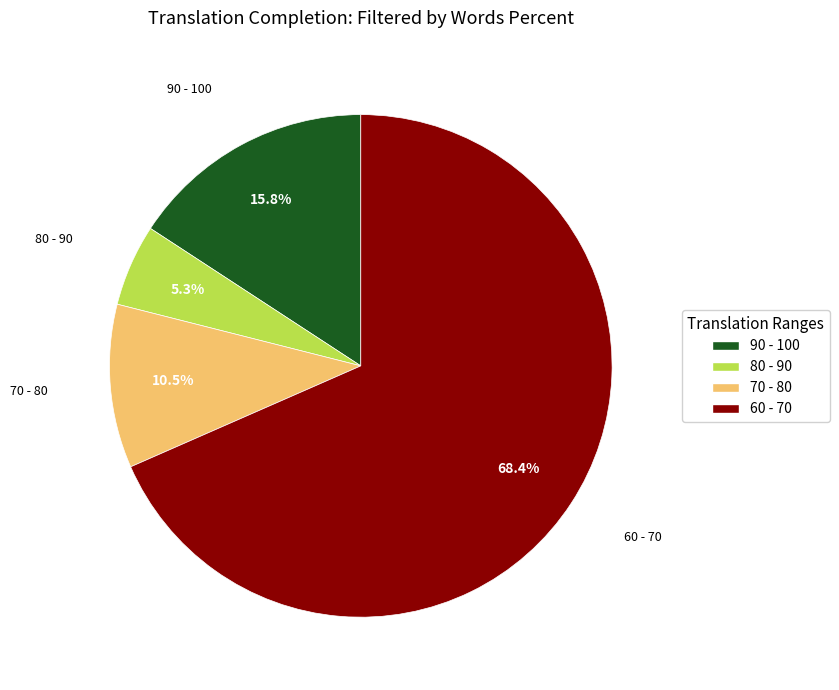

Is there any slice that represents more than half of the pie?

Yes